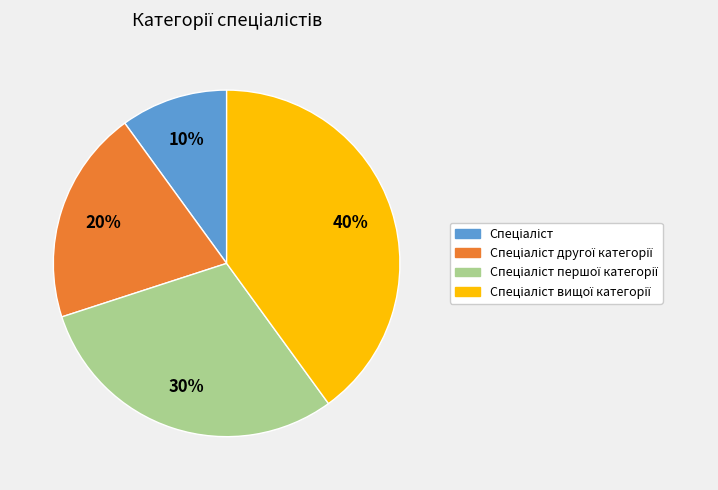

Is there any slice that represents more than half of the pie?

No